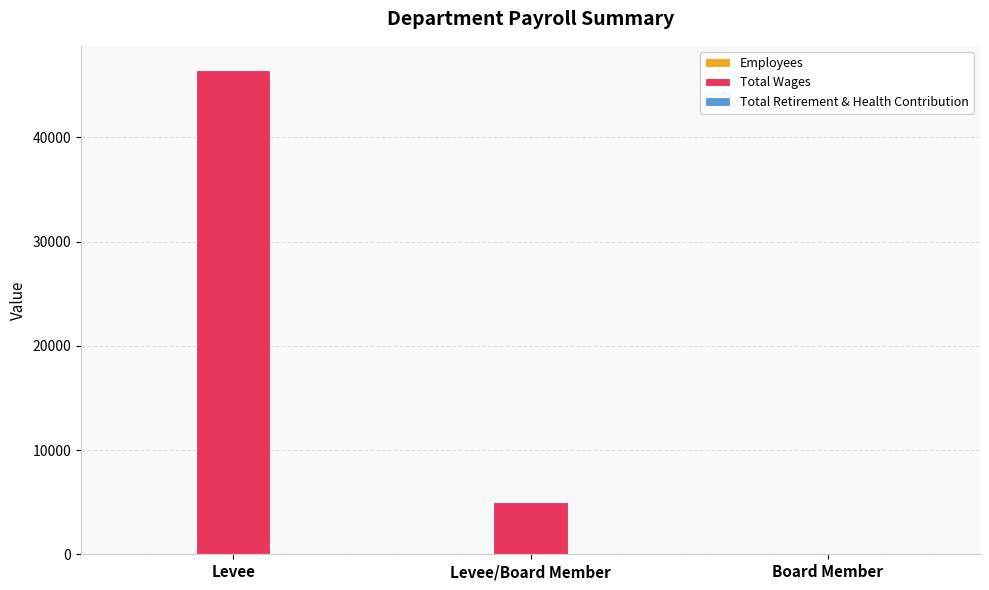

At which label is Total Wages closest to 23235?

Levee/Board Member